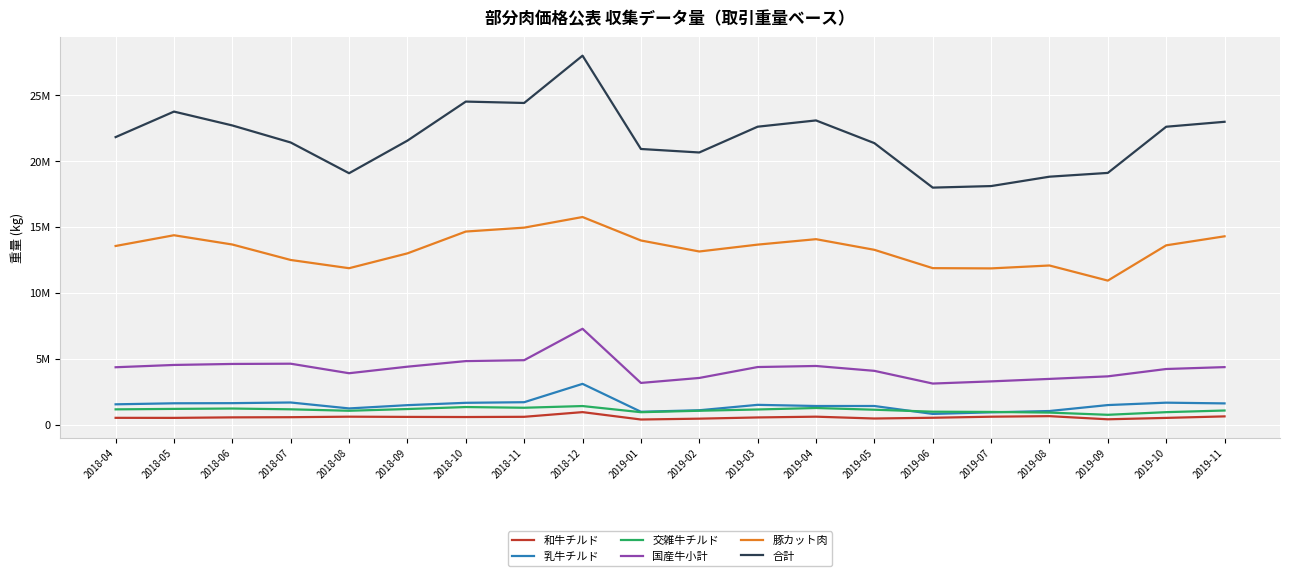

Between 2019-11 and 2019-04, which is larger?

2019-11